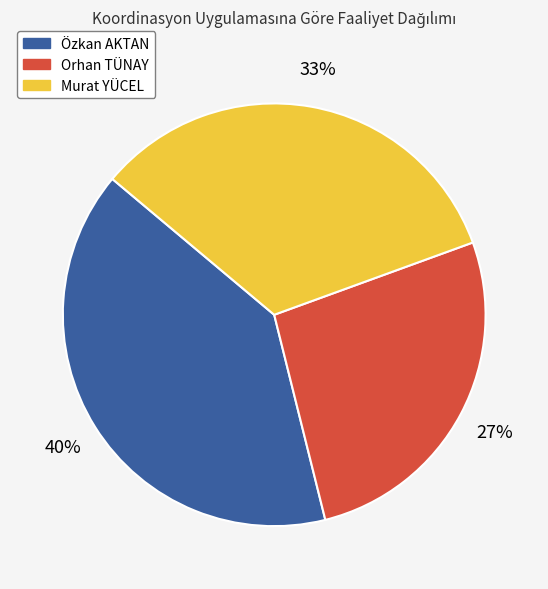

What is the ratio of the value at Özkan AKTAN to the value at Murat YÜCEL?

1.2